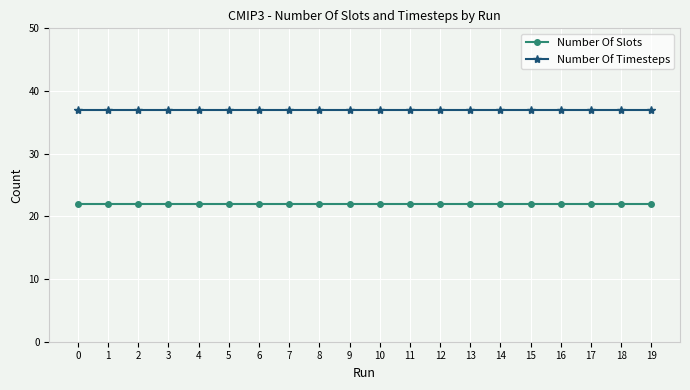

Is it true that Number Of Timesteps equals 59 at 7?

False